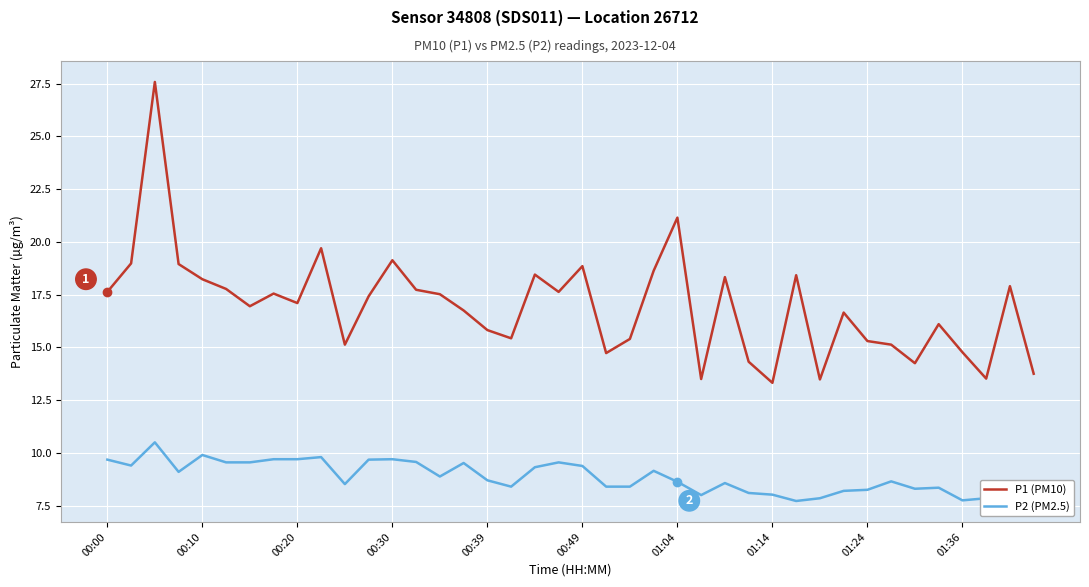

True or false: P1 (PM10) and P2 (PM2.5) cross at least once.

False